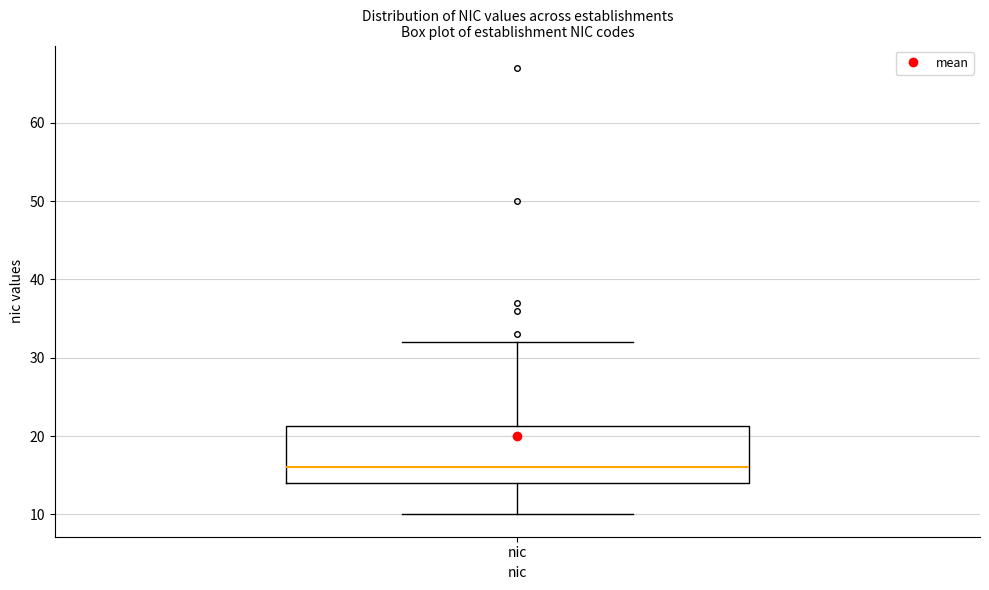

Transcribe this box plot: give where the median line is, the range the box spans, and where the two whiskers end, as read against the y-axis. The values are not printed on the chart, so give them approximately, as read against the axis.

median 16, box 14 to 21, whiskers 10 to 32